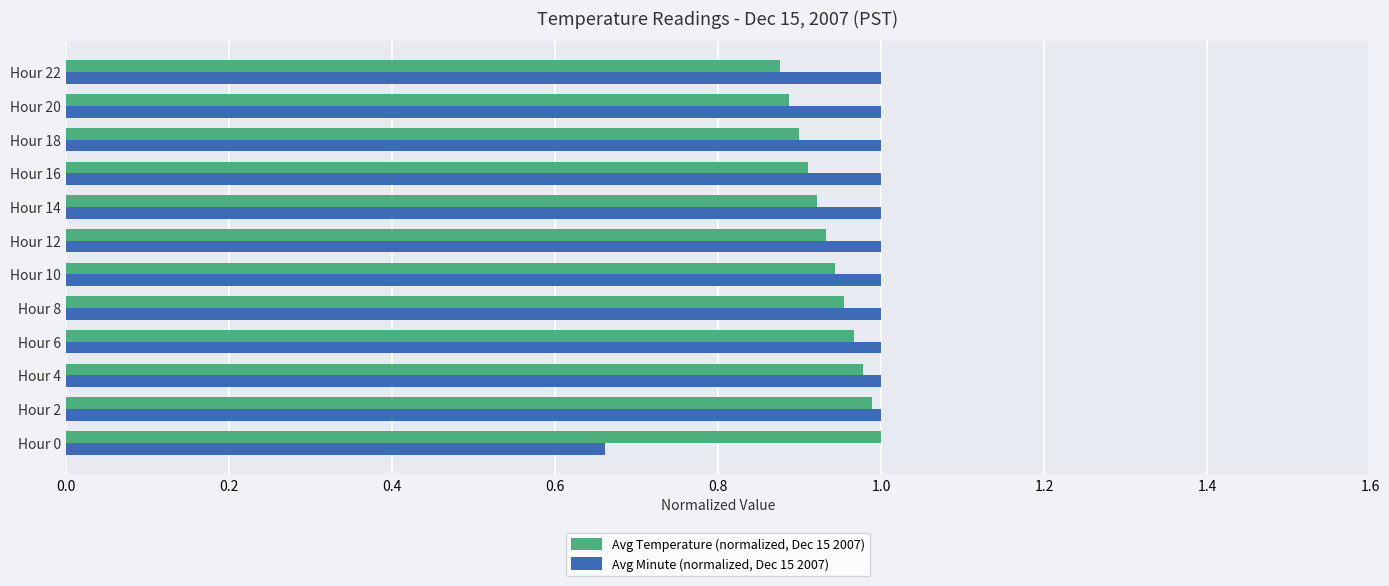

What is the sum of the Avg Temperature (normalized, Dec 15 2007) values at Hour 20 and Hour 4?

1.9